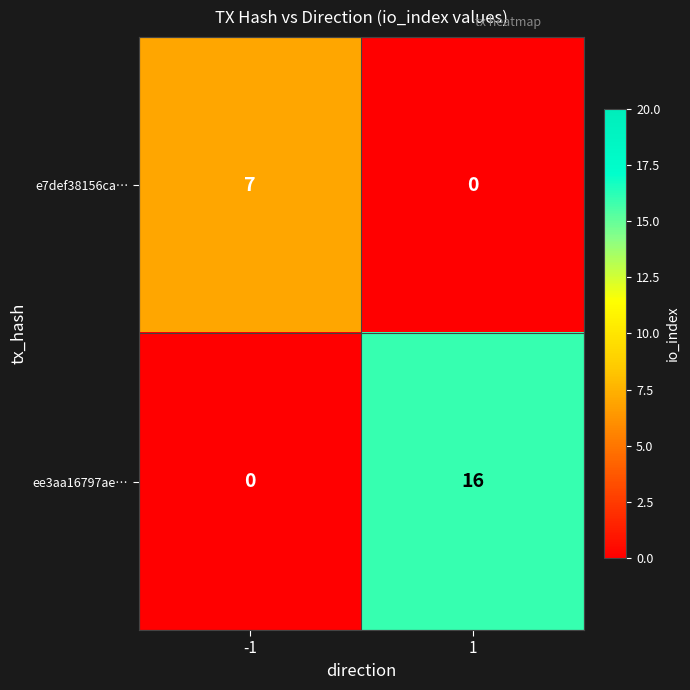

What is the maximum value shown in the chart?

16